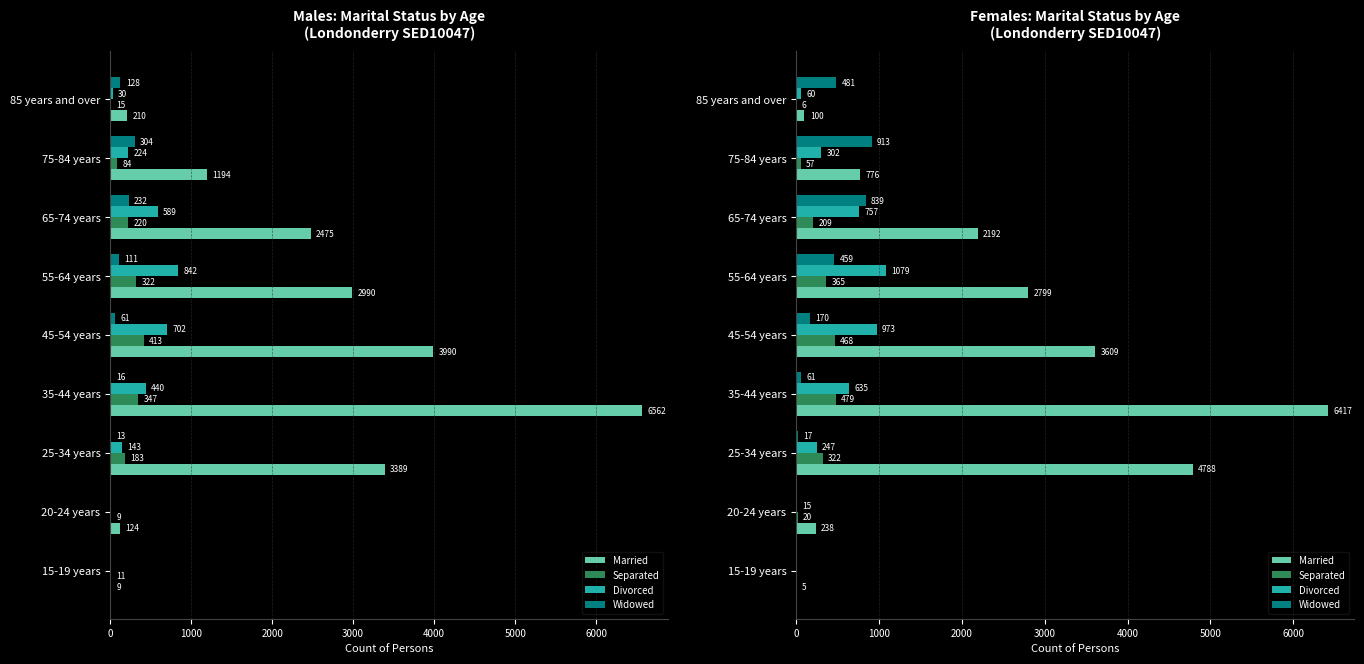

True or false: Separated has a value of 4 at 85 years and over.

False